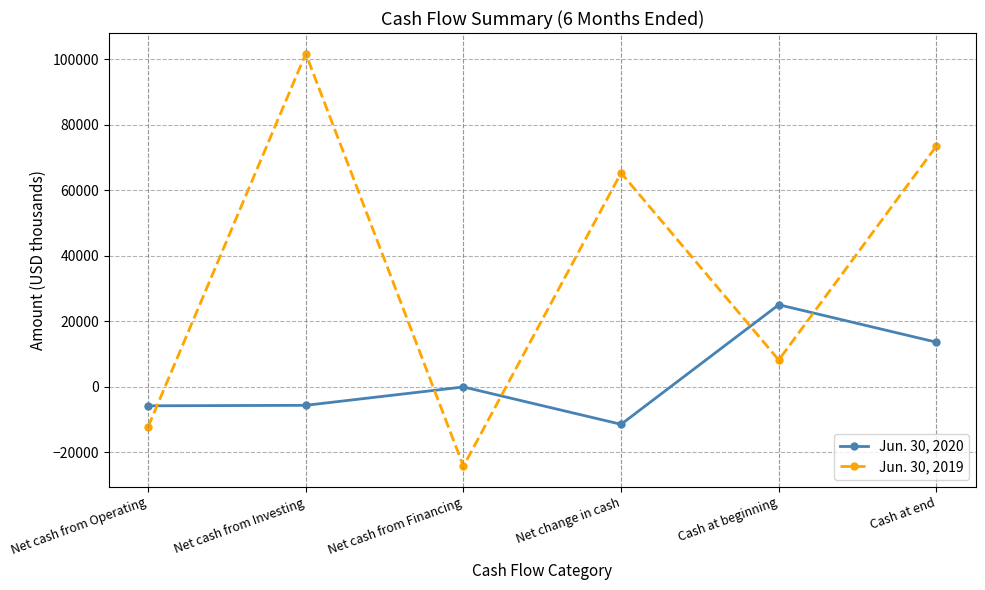

How many intersections are there between Jun. 30, 2019 and Jun. 30, 2020?

5